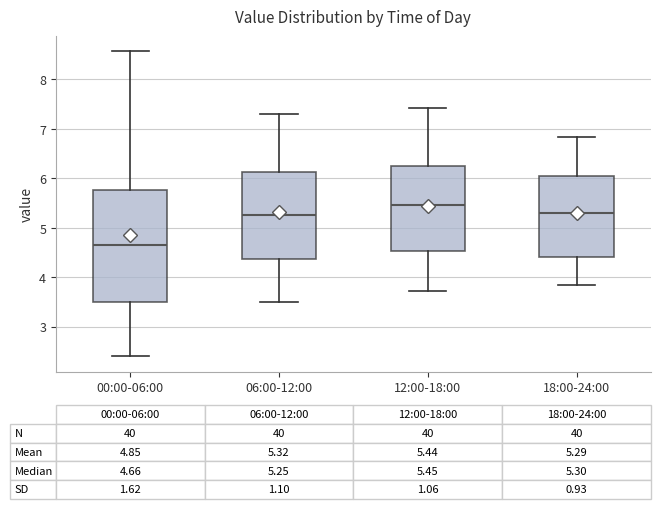

Which box has the lowest median line?

00:00-06:00